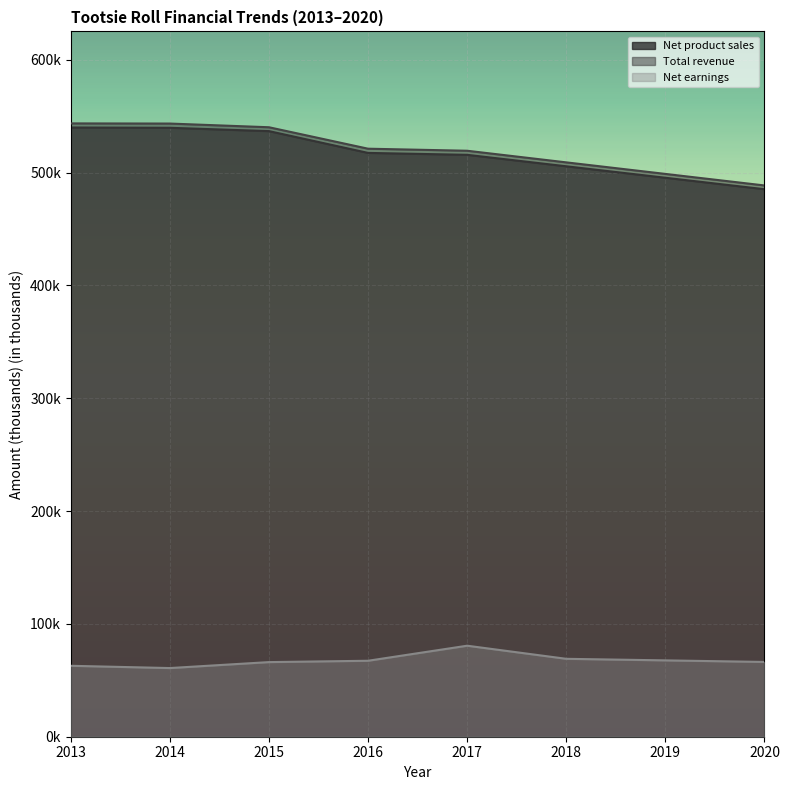

True or false: Total revenue and Net earnings cross at least once.

False